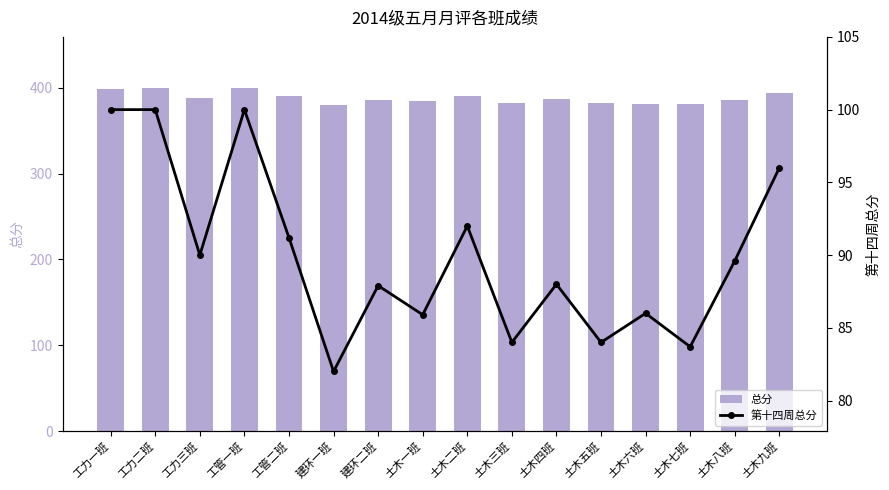

What is the sum of the 第十四周总分 values at 土木五班 and 工管一班?

184.0